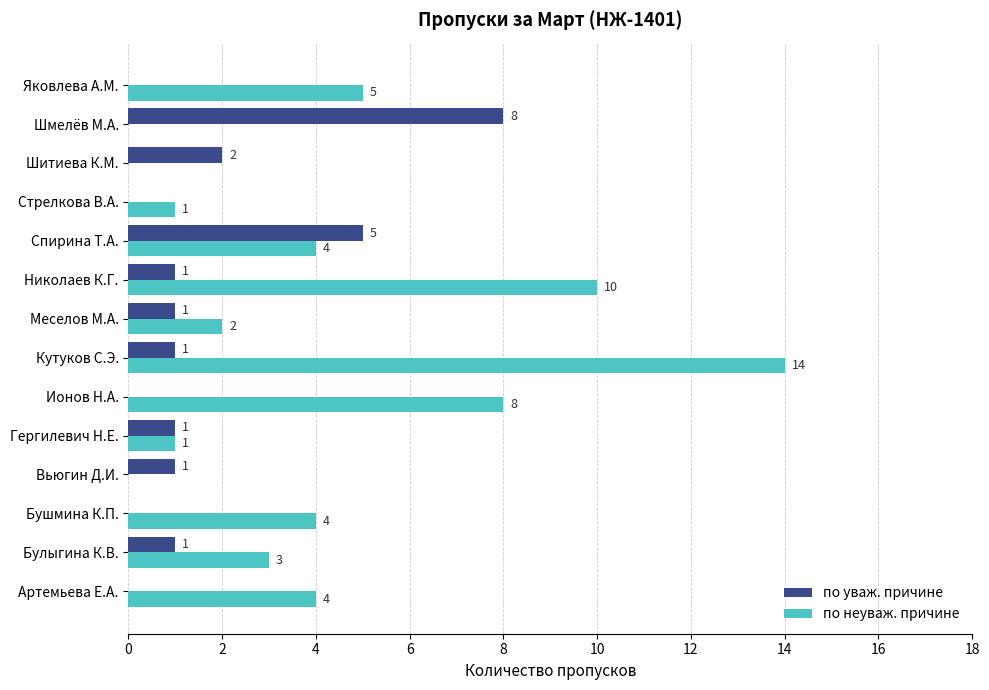

What is the total value across all series at Бушмина К.П.?

4